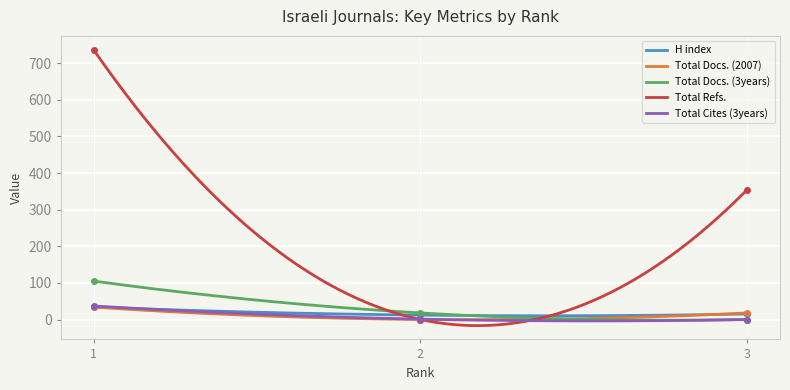

What is the value of the Total Refs. point at the 3rd from the left?

355